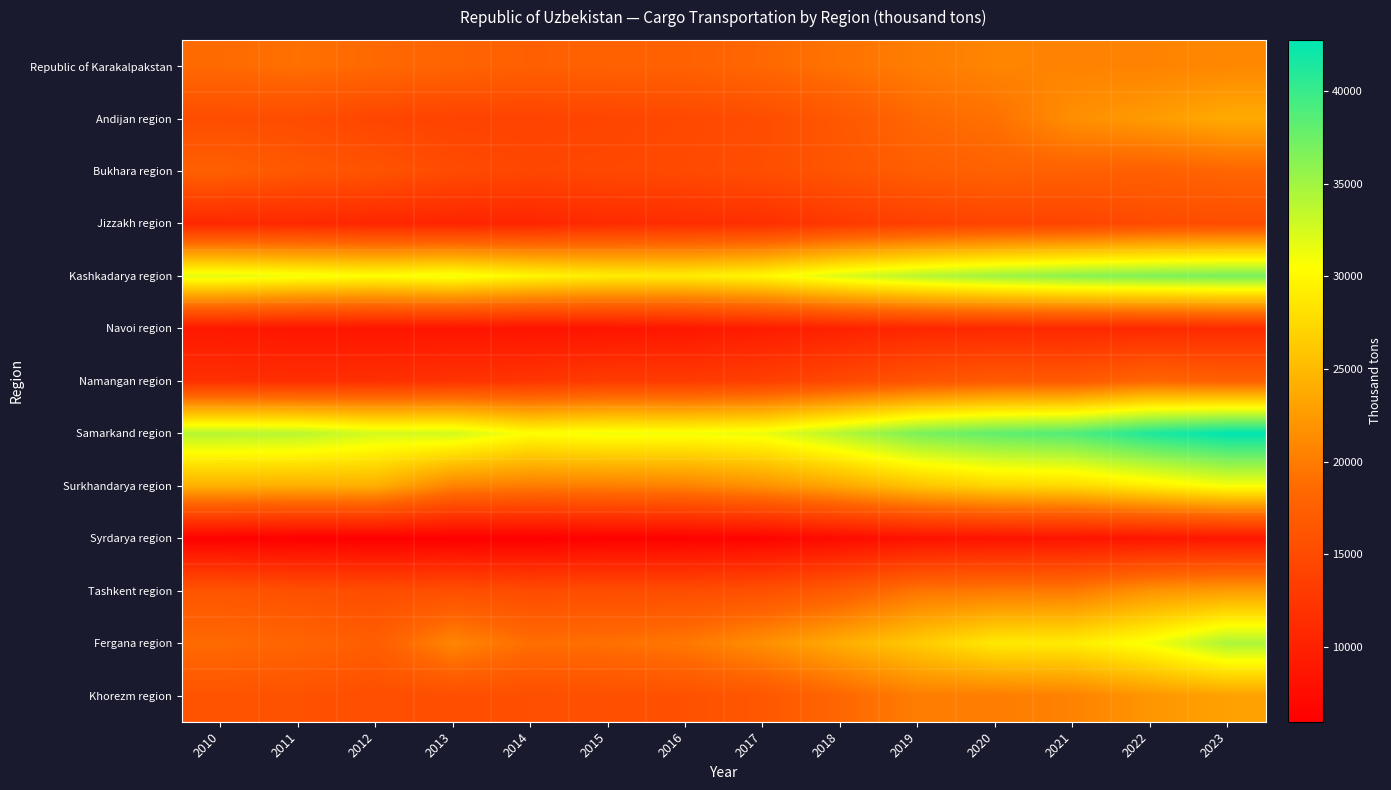

Reading left to right, what are all the values shown in this chart?

Republic of Karakalpakstan: 2010=18582	2011=19070	2012=18447	2013=18029	2014=17486	2015=17702	2016=17691	2017=18387	2018=19290	2019=20122	2020=20696	2021=20537	2022=20532	2023=20965
Andijan region: 2010=15273	2011=15203	2012=14371	2013=14071	2014=14082	2015=14307	2016=14726	2017=15204	2018=16531	2019=18388	2020=19108	2021=21561	2022=22523	2023=23788
Bukhara region: 2010=17562	2011=16511	2012=16044	2013=15057	2014=14508	2015=14677	2016=14884	2017=15453	2018=16227	2019=17282	2020=17818	2021=17656	2022=17526	2023=18185
Jizzakh region: 2010=10791	2011=10913	2012=10623	2013=10474	2014=10523	2015=11153	2016=11415	2017=11624	2018=12851	2019=13633	2020=14137	2021=14191	2022=15006	2023=15174
Kashkadarya region: 2010=31816	2011=31104	2012=30494	2013=31149	2014=29882	2015=29145	2016=29014	2017=29958	2018=32171	2019=33896	2020=35101	2021=36058	2022=36609	2023=37069
Navoi region: 2010=8980	2011=8601	2012=8573	2013=8498	2014=8307	2015=8477	2016=8757	2017=9388	2018=10035	2019=10643	2020=10853	2021=10843	2022=10929	2023=11224
Namangan region: 2010=11680	2011=11564	2012=11647	2013=12109	2014=12394	2015=13125	2016=13064	2017=13626	2018=14702	2019=16102	2020=16815	2021=16712	2022=18153	2023=17481
Samarkand region: 2010=34016	2011=33845	2012=32531	2013=32659	2014=30482	2015=31101	2016=30996	2017=31400	2018=34008	2019=36811	2020=38077	2021=38833	2022=41250	2023=42753
Surkhandarya region: 2010=24238	2011=24104	2012=24136	2013=20618	2014=20082	2015=20296	2016=20571	2017=21745	2018=23503	2019=25810	2020=27201	2021=27517	2022=29150	2023=30846
Syrdarya region: 2010=6251	2011=6034	2012=6018	2013=5995	2014=5967	2015=6246	2016=6290	2017=6497	2018=7451	2019=8134	2020=8345	2021=8442	2022=8607	2023=8755
Tashkent region: 2010=16192	2011=15582	2012=15224	2013=15481	2014=15129	2015=15237	2016=15225	2017=15668	2018=16956	2019=19436	2020=19780	2021=19837	2022=21885	2023=22613
Fergana region: 2010=18613	2011=18135	2012=17255	2013=20837	2014=18921	2015=19058	2016=19692	2017=21538	2018=23928	2019=26317	2020=28769	2021=28980	2022=30932	2023=34488
Khorezm region: 2010=16077	2011=15829	2012=15475	2013=15406	2014=15452	2015=15578	2016=15755	2017=16444	2018=18279	2019=20157	2020=20165	2021=20500	2022=22123	2023=22999